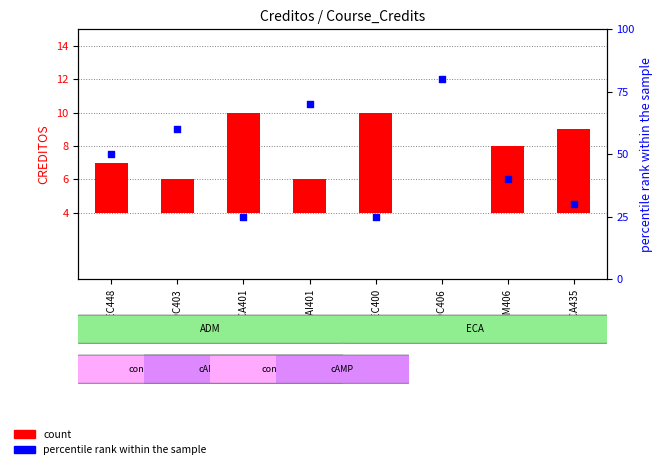

Which series reaches the minimum Y coordinate?

count